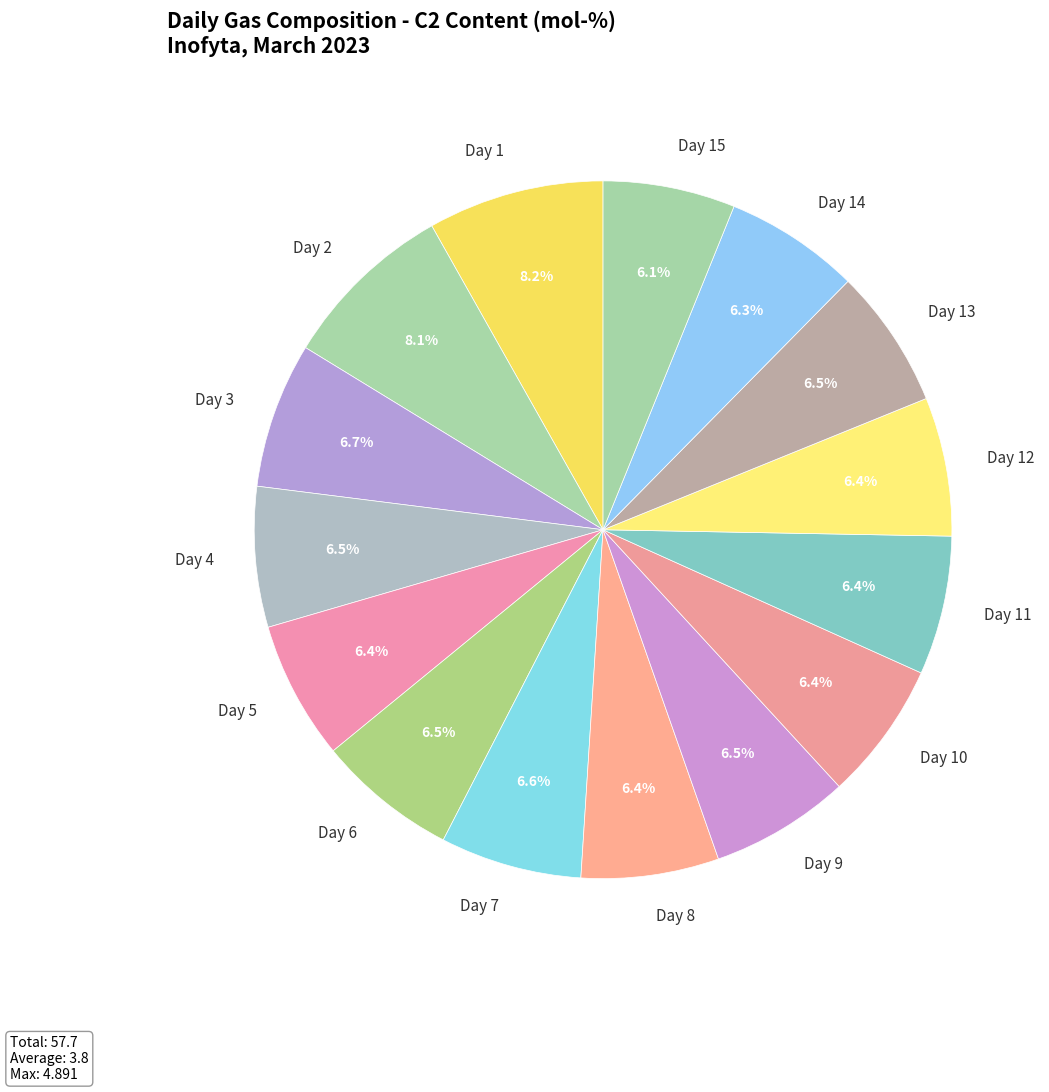

Is it true that Day 8 is 14% of the pie?

False